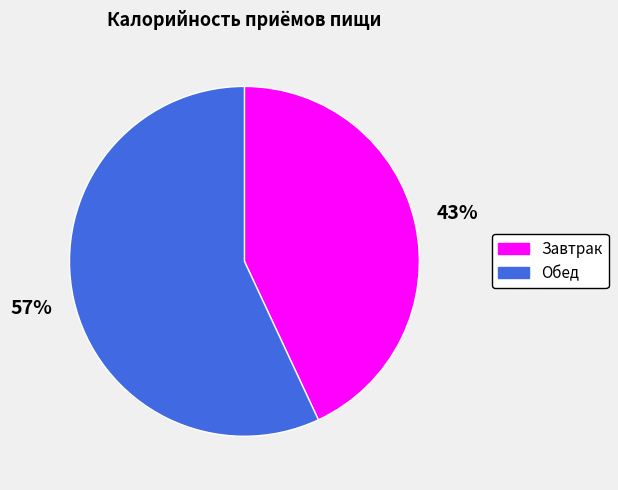

To the nearest percent, what percentage of the pie is Обед?

57%